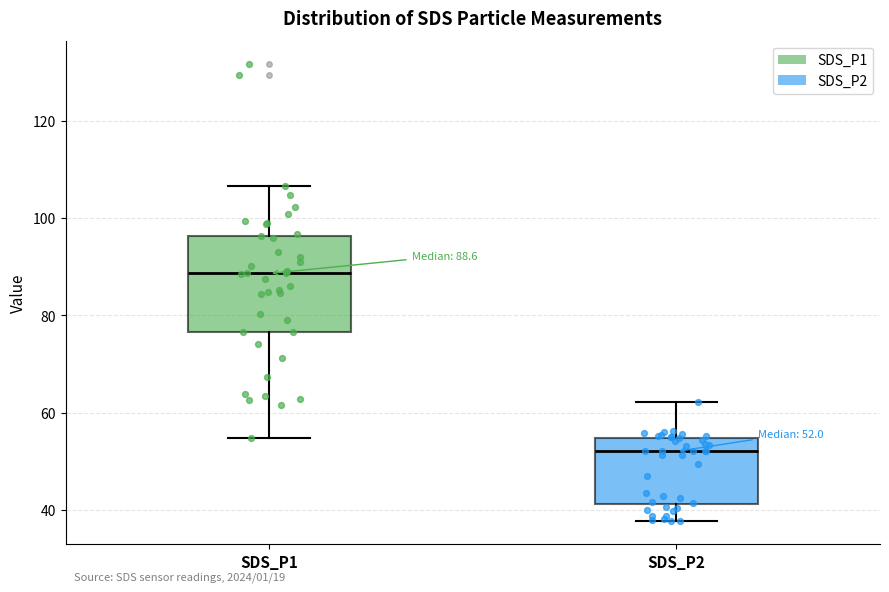

Comparing the boxes themselves (not the whiskers), which one is the tallest?

SDS_P1